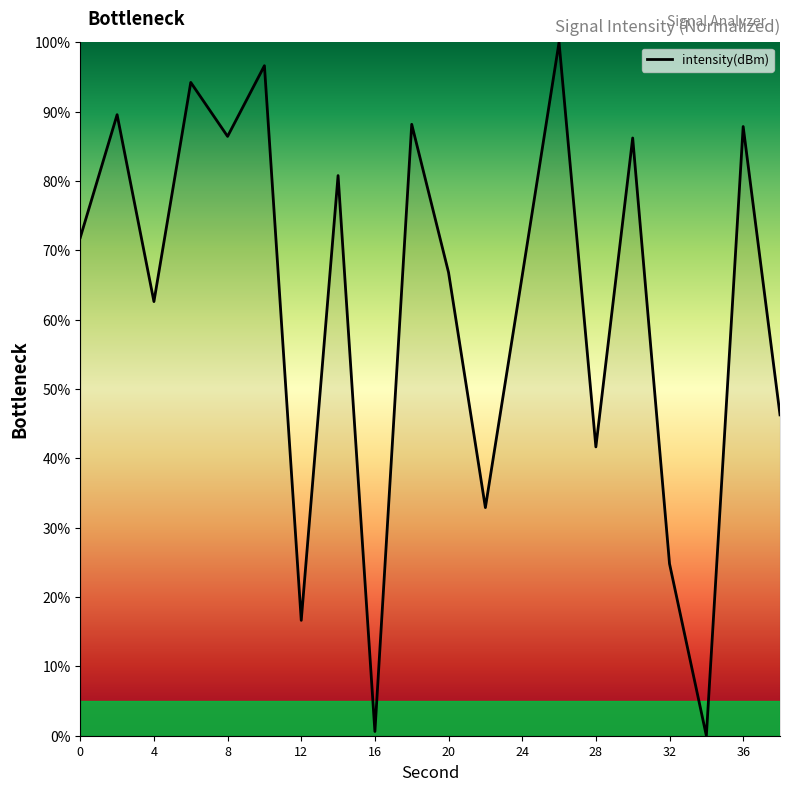

How many series are shown in this chart?

1